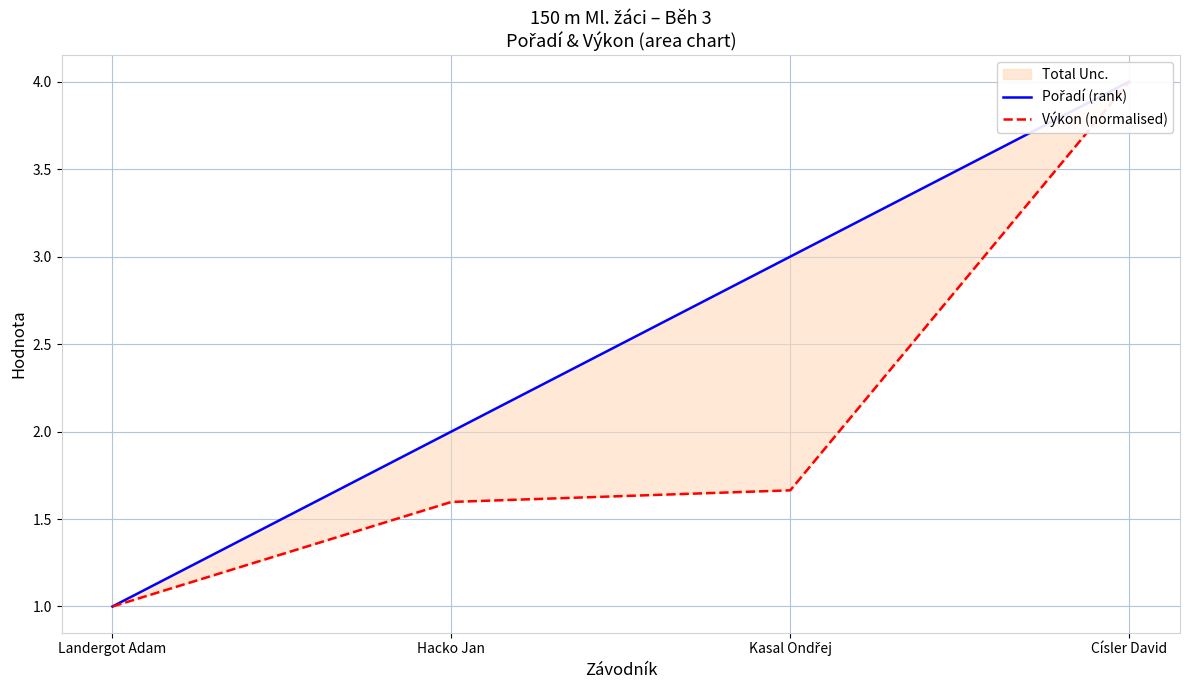

What is the maximum value for Výkon (normalised)?

4.0